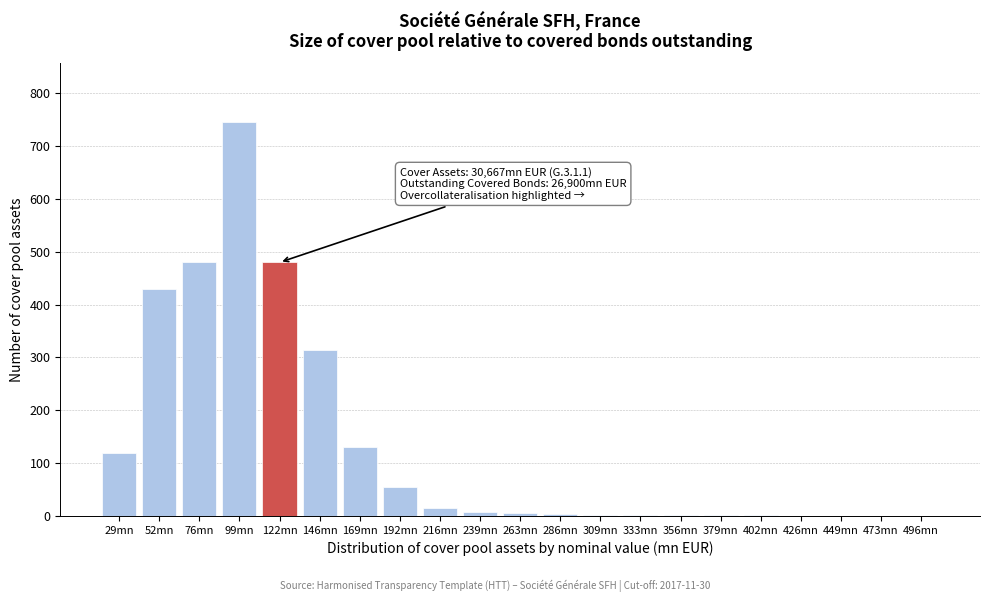

What is the change in value from 29mn to 192mn?

-65